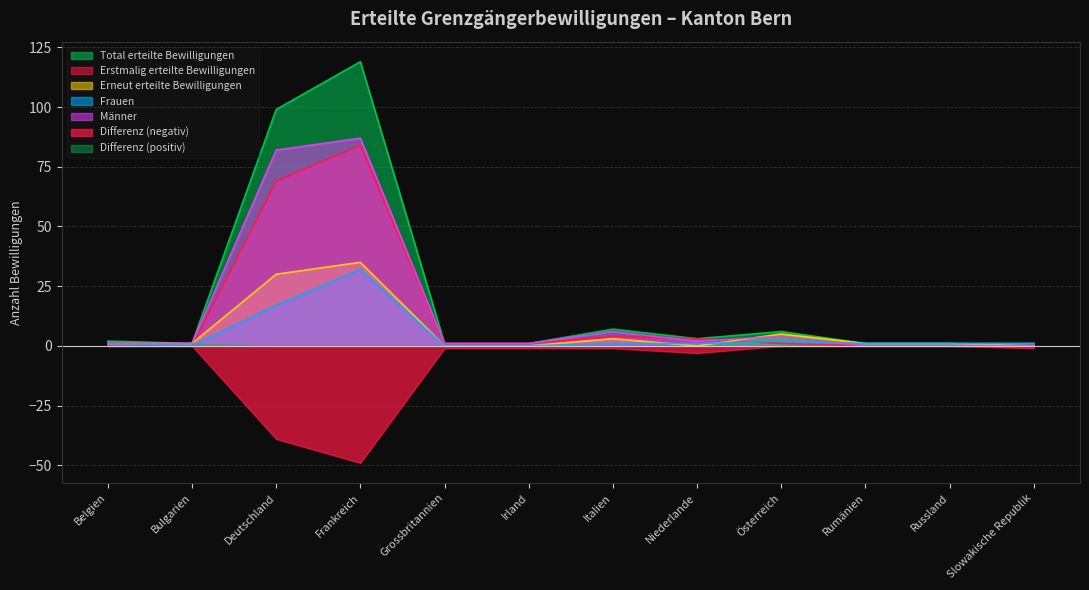

Which category has the highest value in the Erstmalig erteilte Bewilligungen series?

Frankreich